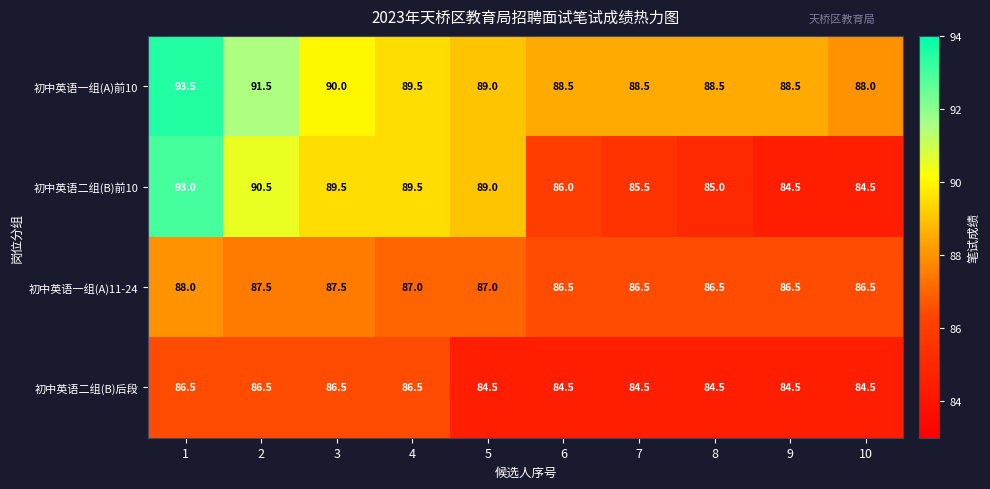

True or false: 初中英语一组(A)前10 has a value of 90.0 at 3.

True